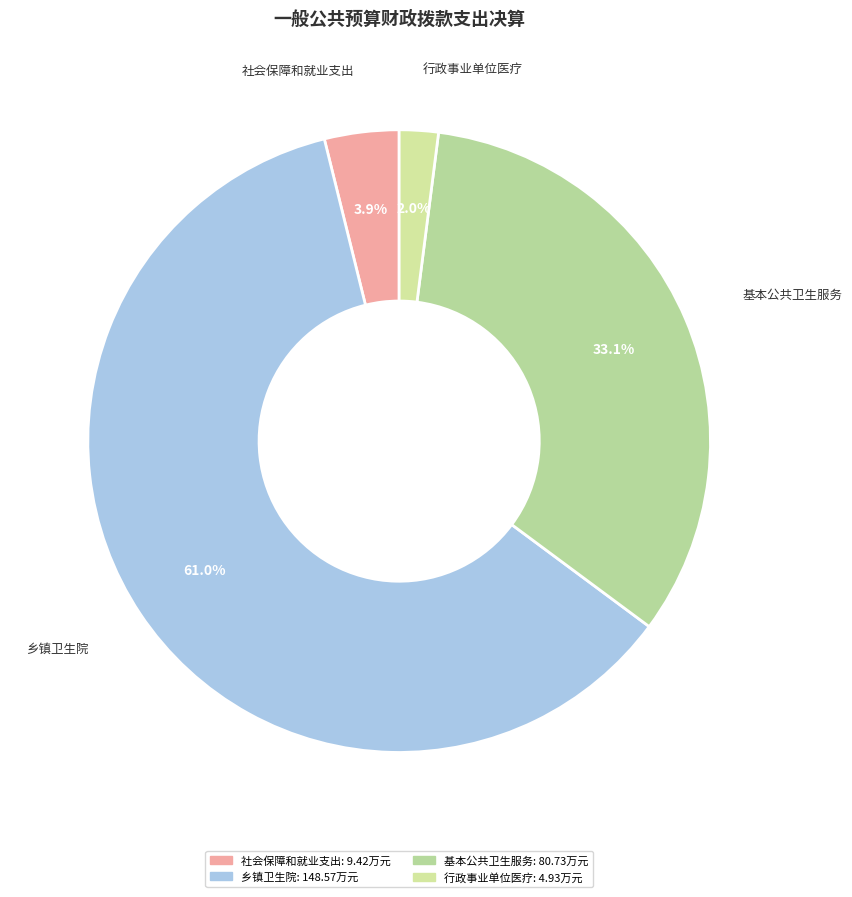

Is it true that 社会保障和就业支出 is 4% of the pie?

True